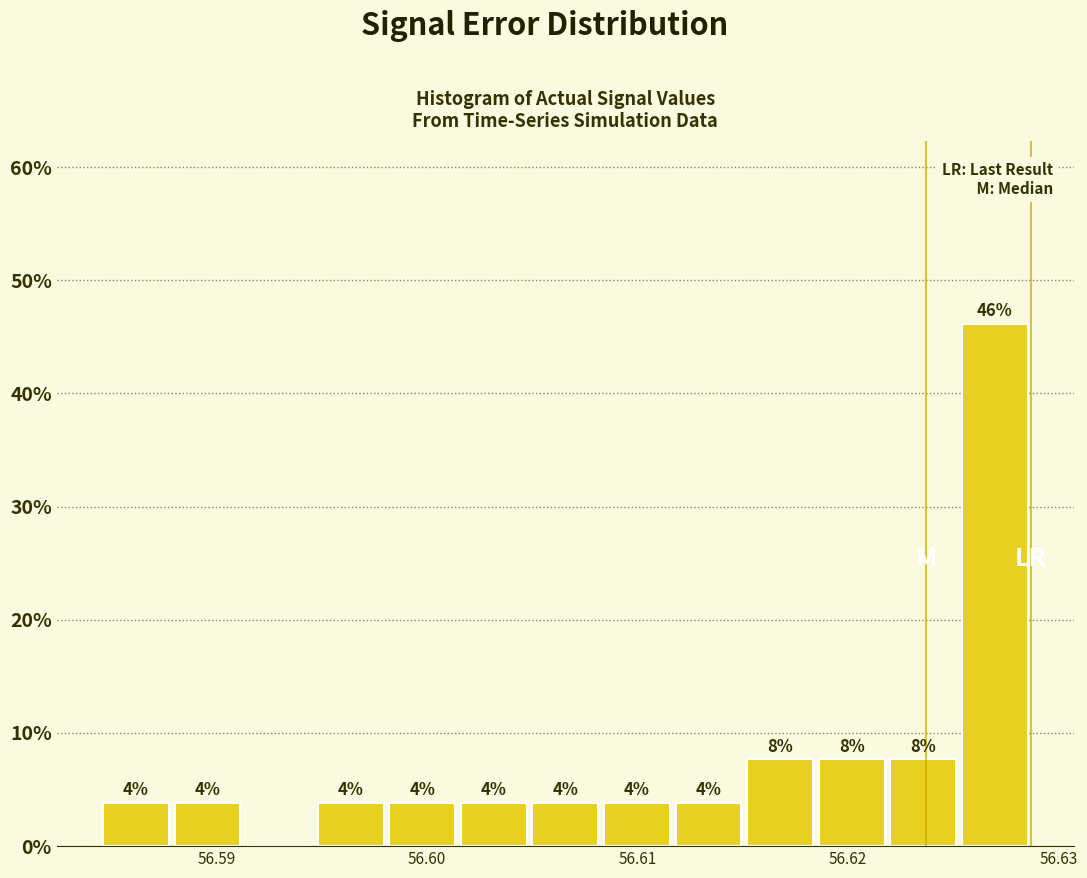

Read against the x-axis, roughly where is the centre of the tallest bar?

56.627